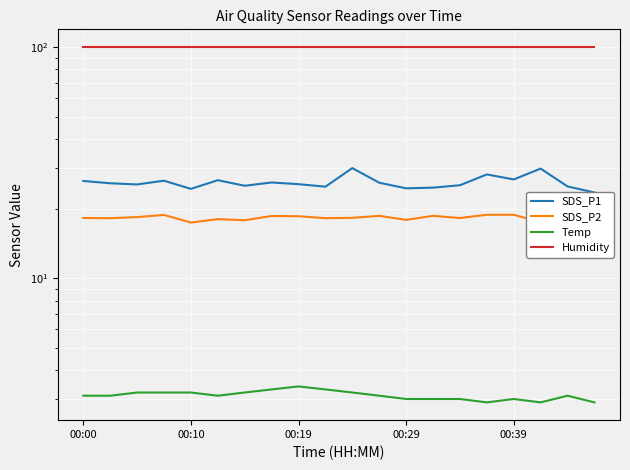

Is it true that Temp equals 3.0 at 13?

True